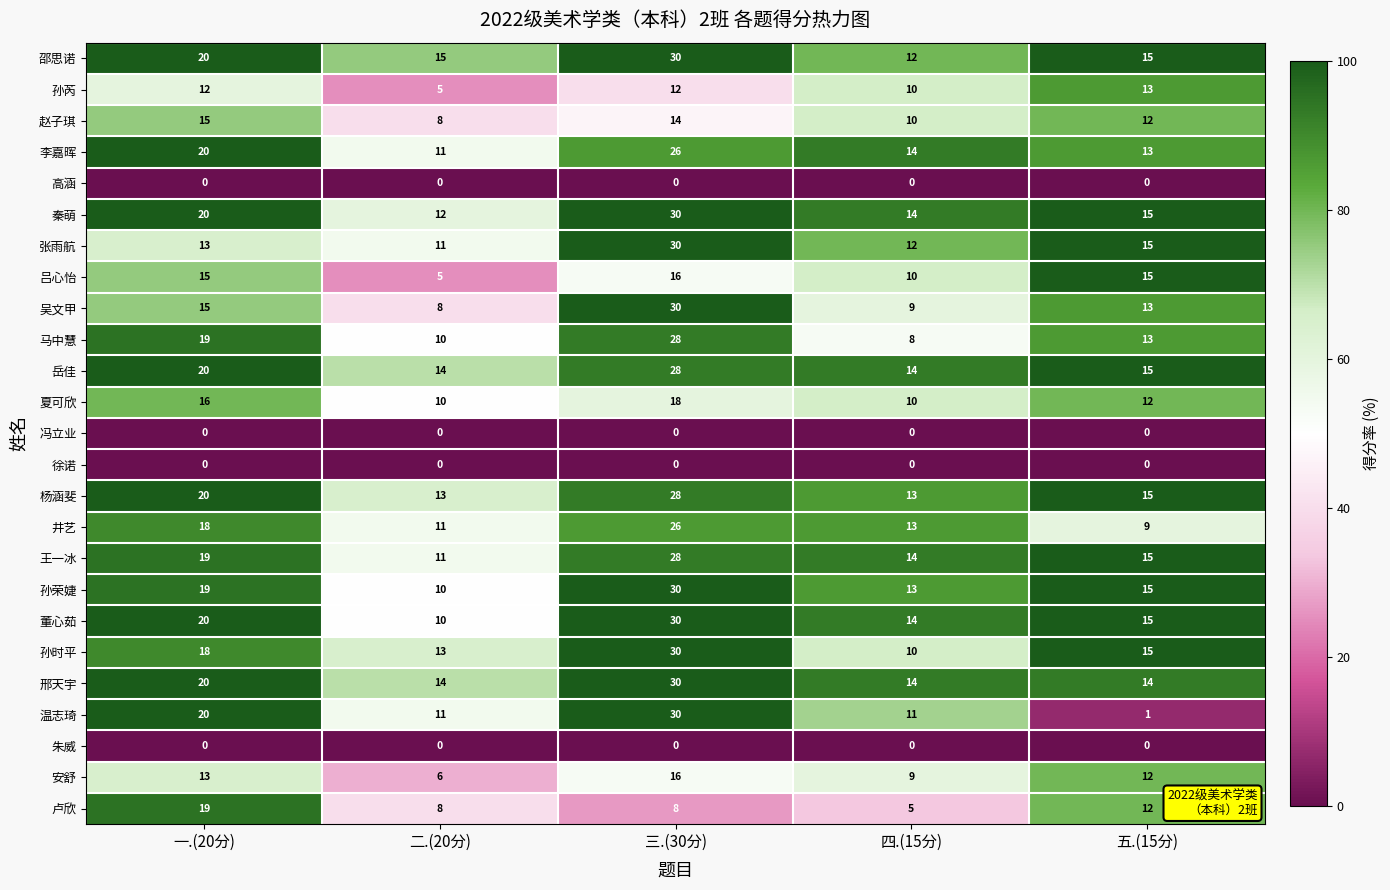

At which category is the sum across all series the highest?

三.(30分)